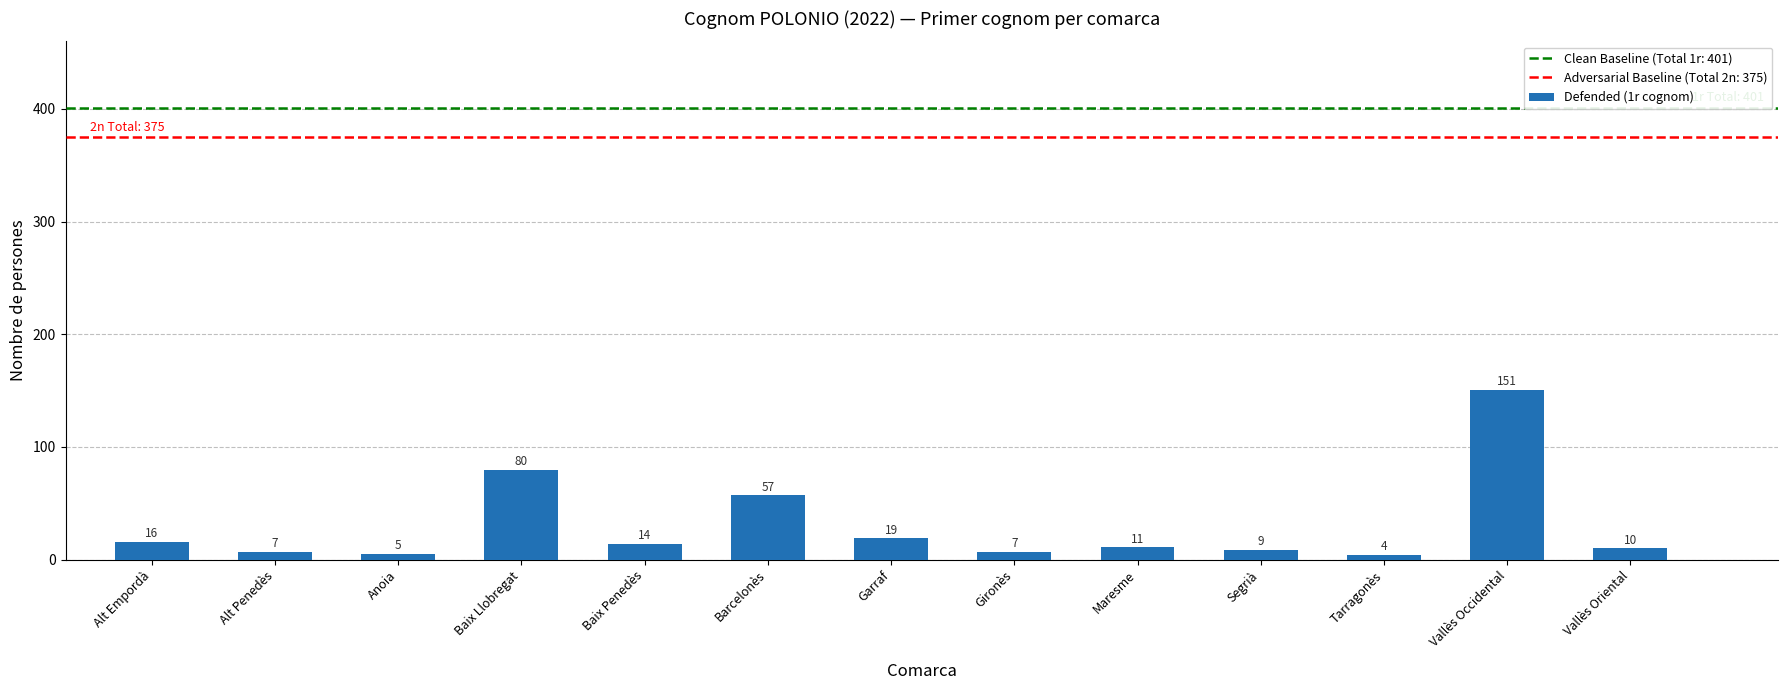

Which category has the lowest value across all series?

Tarragonès